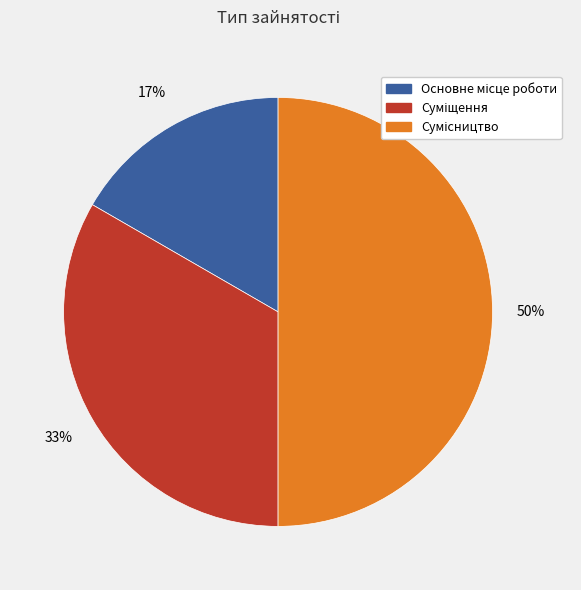

To the nearest percent, what is the average slice percentage?

33%